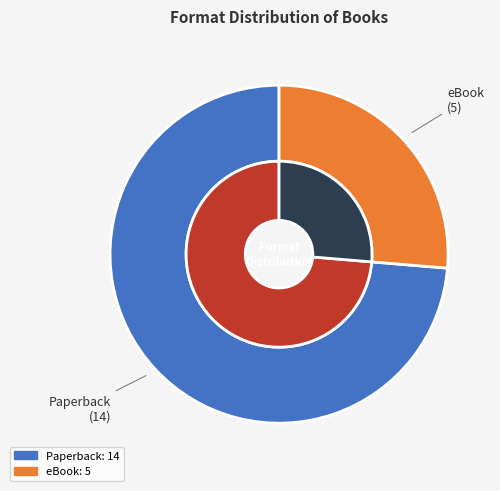

Rank the categories by value from lowest to highest.

eBook, Paperback